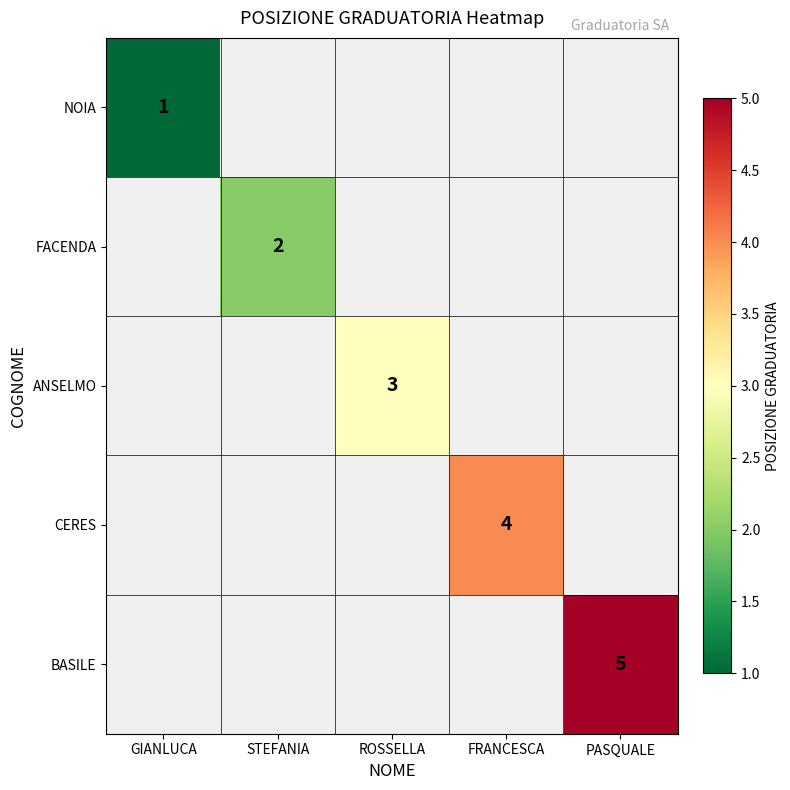

True or false: CERES has a value of 4 at FRANCESCA.

True